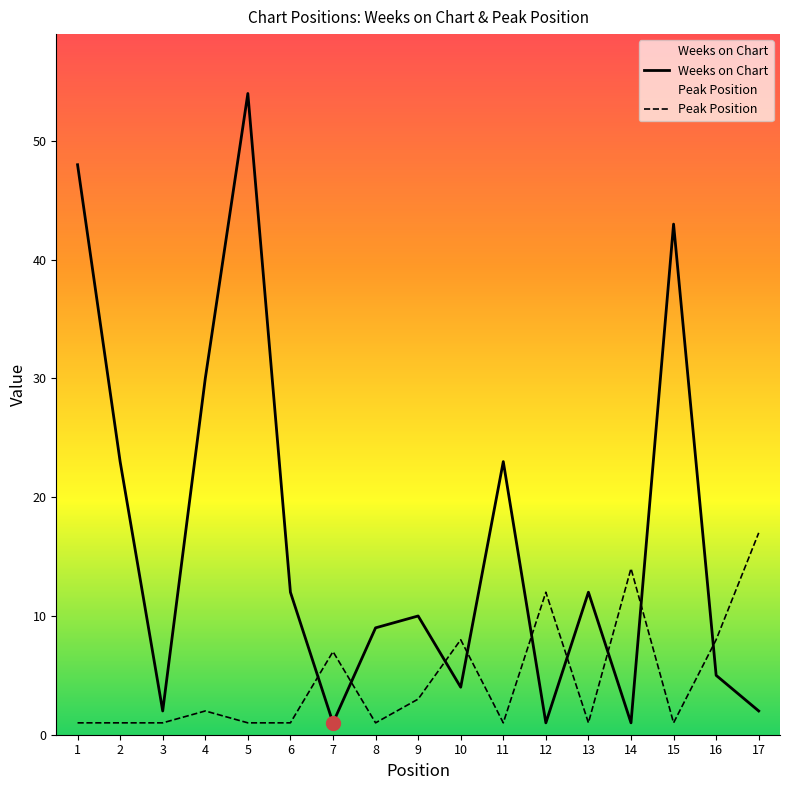

Which series changed the most between 15 and 16?

Weeks on Chart